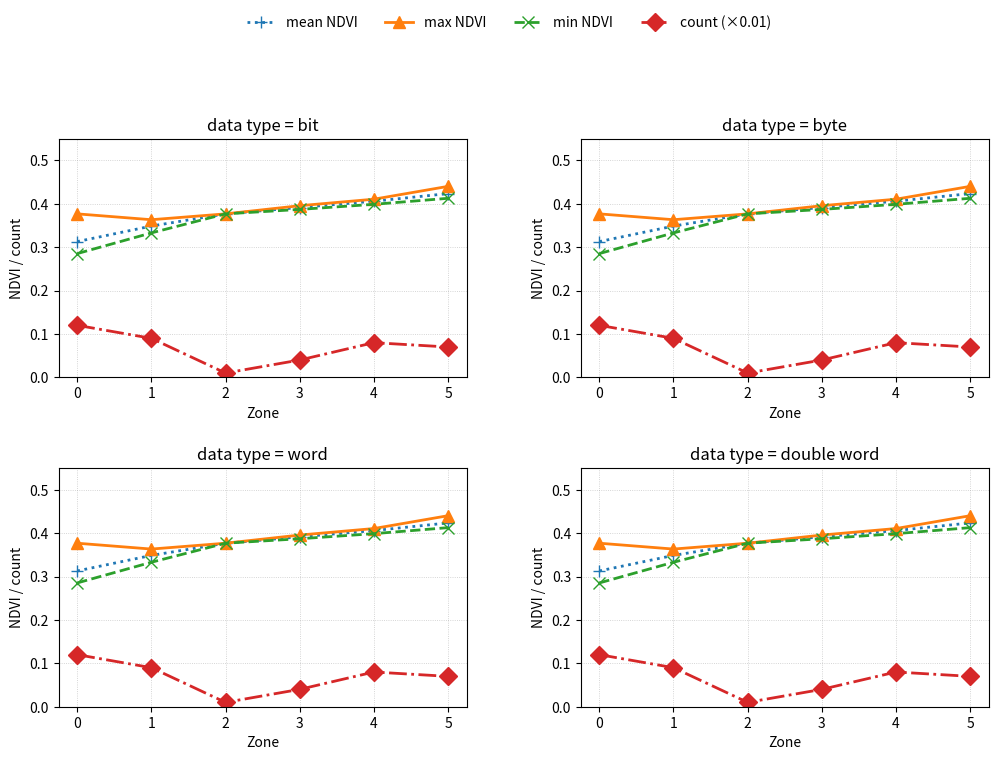

How many distinct data groups are displayed?

4